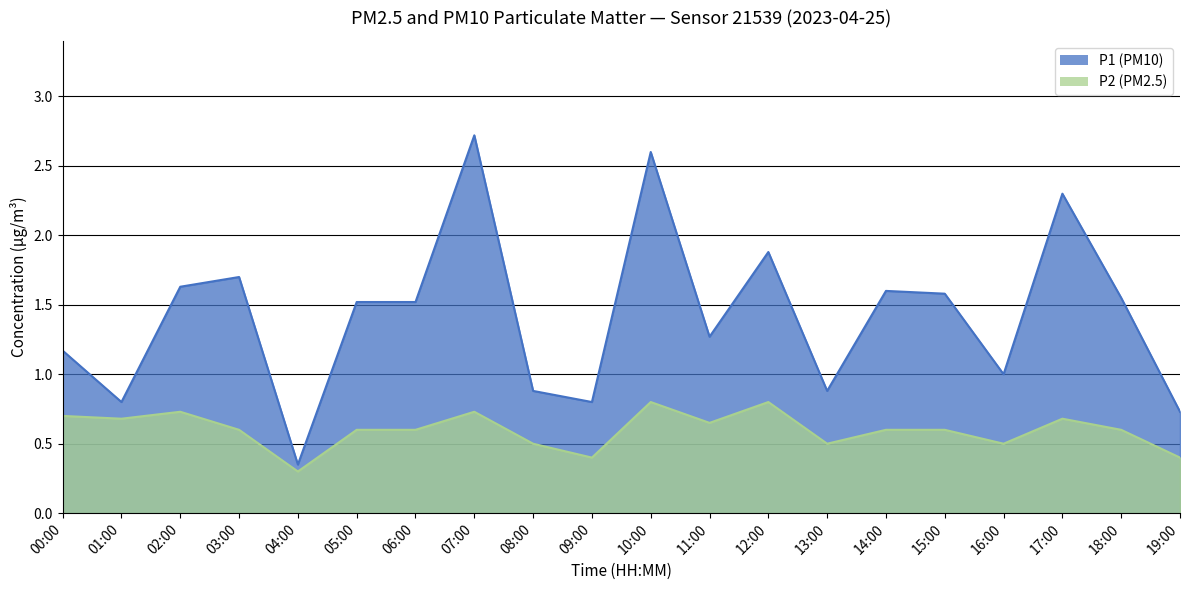

Which series has the widest spread of values?

P1